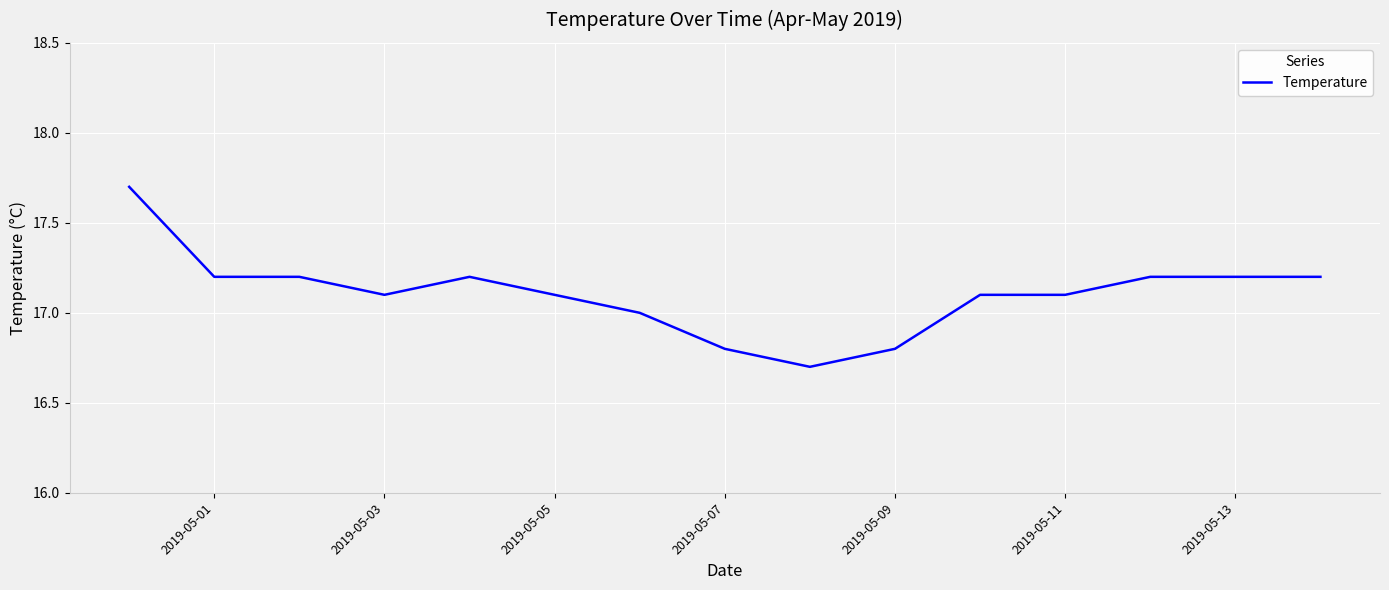

What is the difference between the maximum and minimum values?

1.0